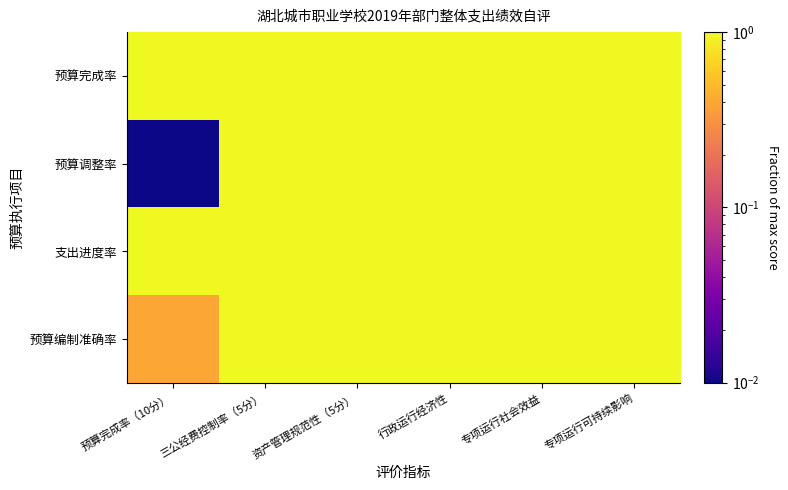

How many data points does each series have?

6